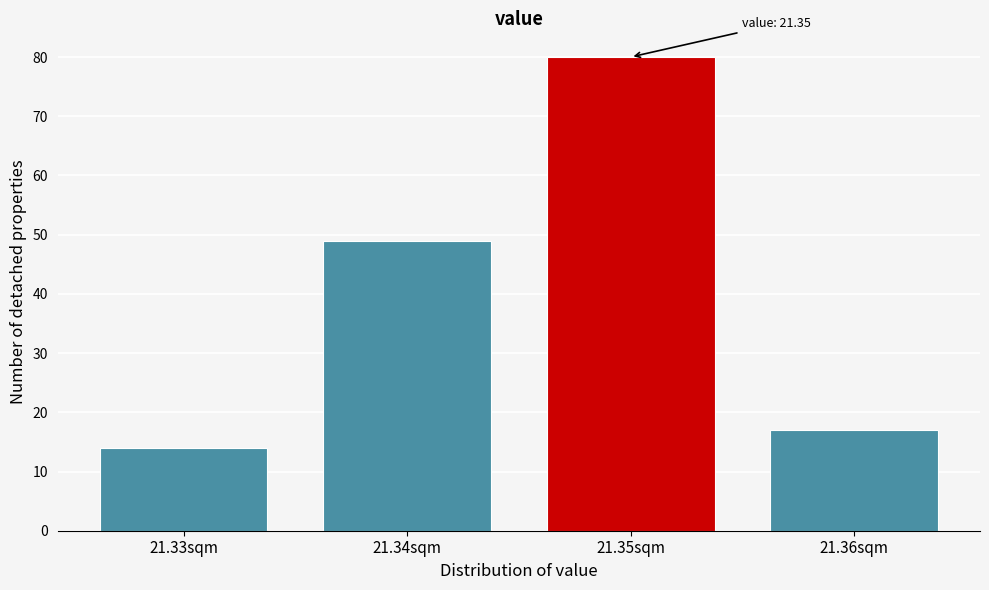

Reading left to right, what are all the values shown in this chart?

21.33sqm=14	21.34sqm=49	21.35sqm=80	21.36sqm=17